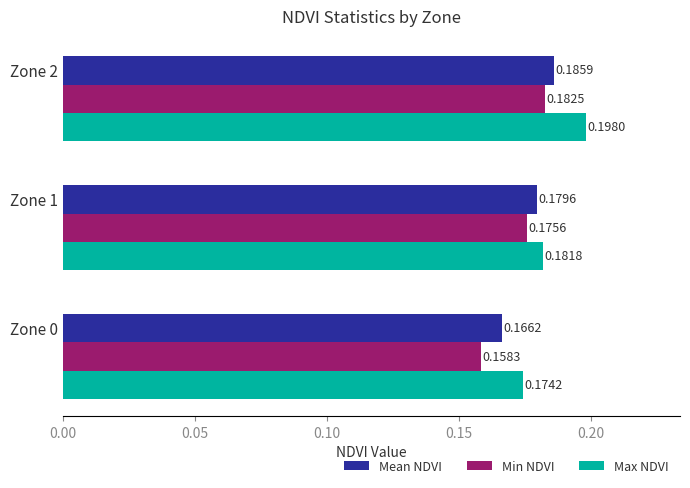

At which category is the sum across all series the highest?

Zone 2